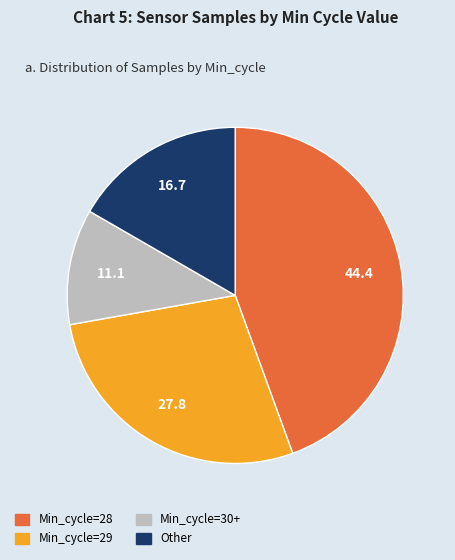

Is there any slice that represents more than half of the pie?

No